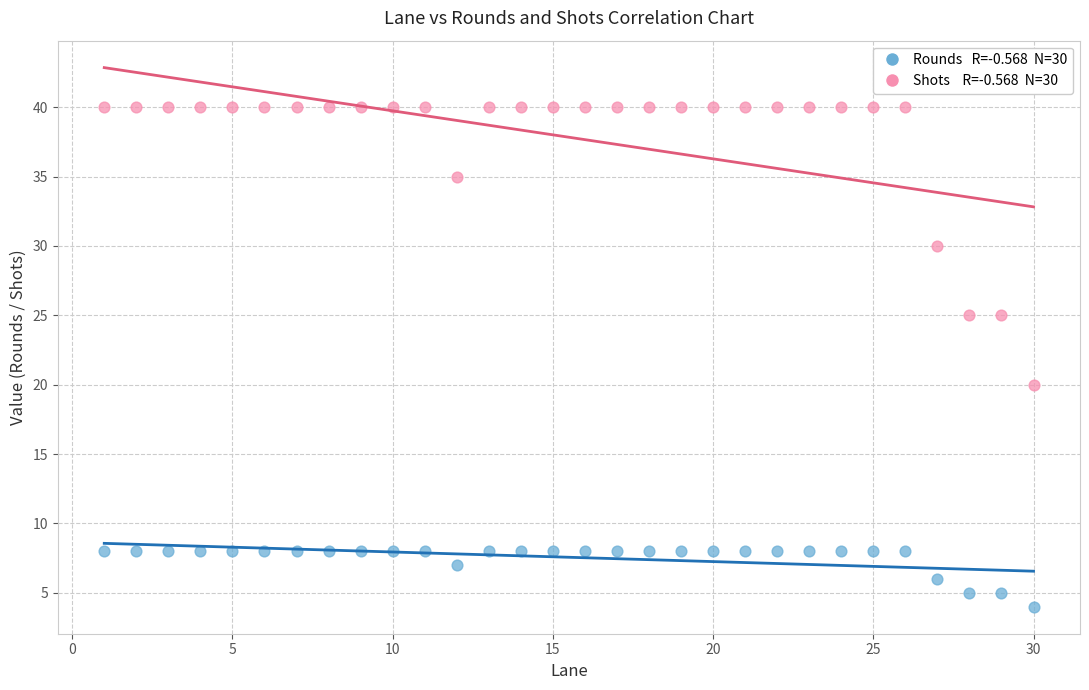

Across all series, what Y value is closest to 22?

20